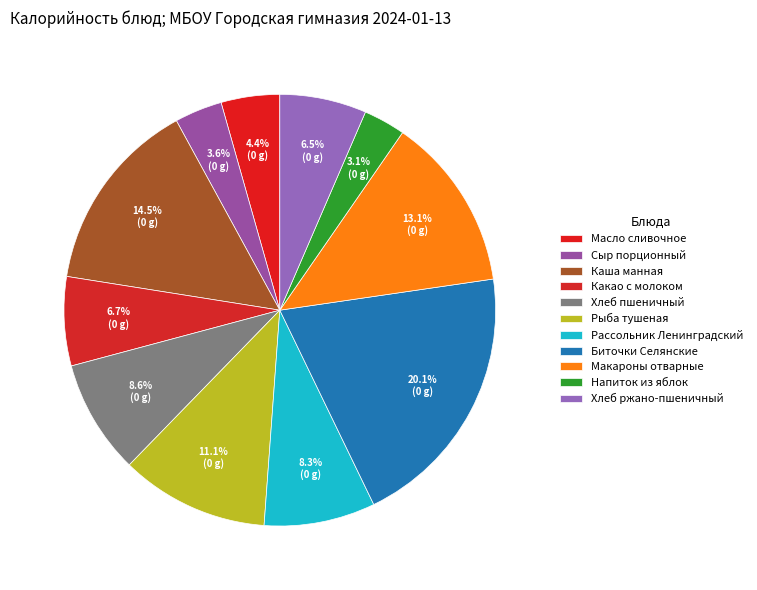

How many slices are in this pie chart?

11